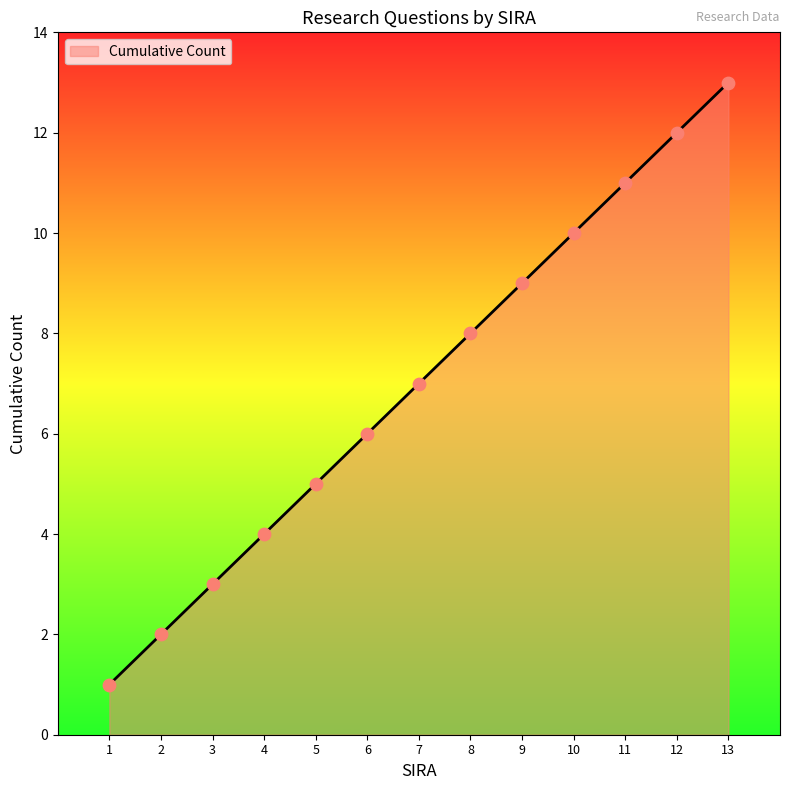

Between 7 and 5, which is larger?

7